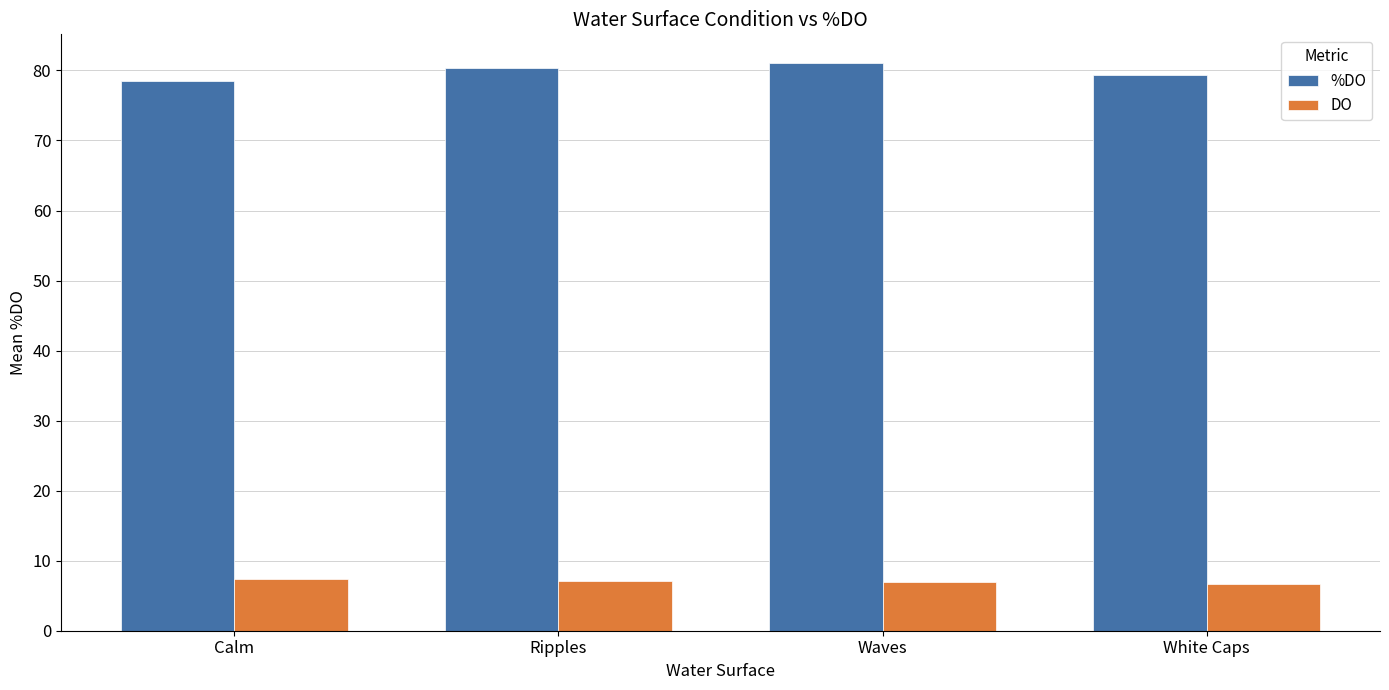

Rank the series by their maximum value, from highest to lowest.

%DO, DO